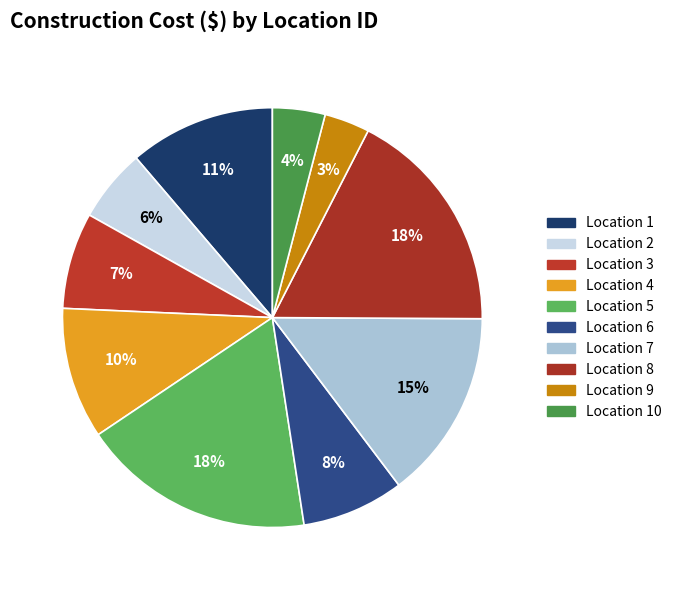

How many slices are in this pie chart?

10